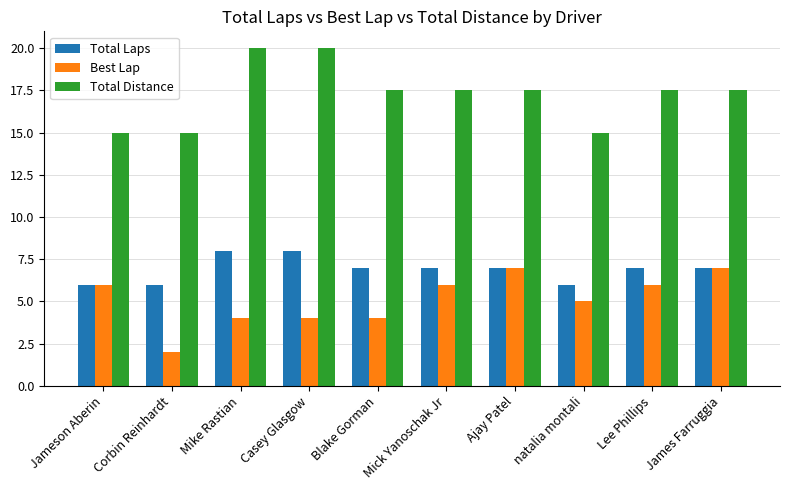

What is the maximum value for Total Laps?

8.0